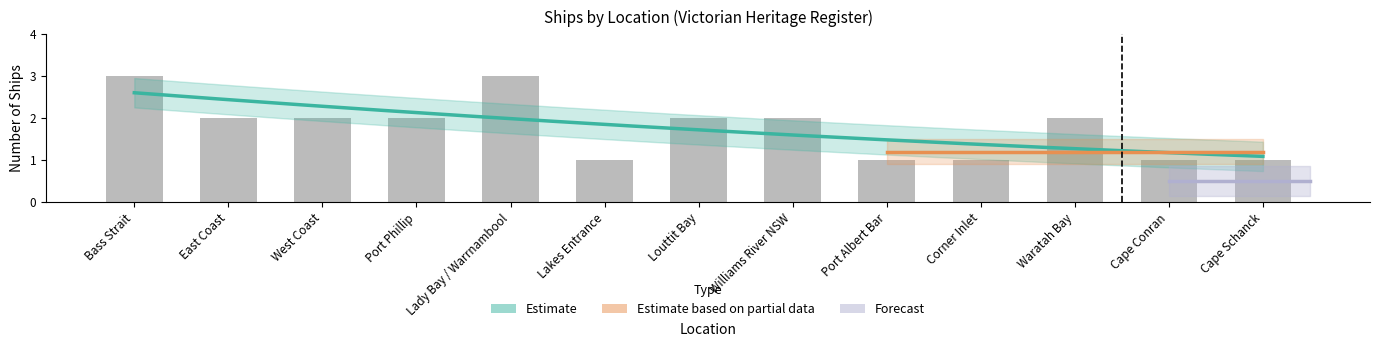

True or false: the data shows 0 at Corner Inlet.

False